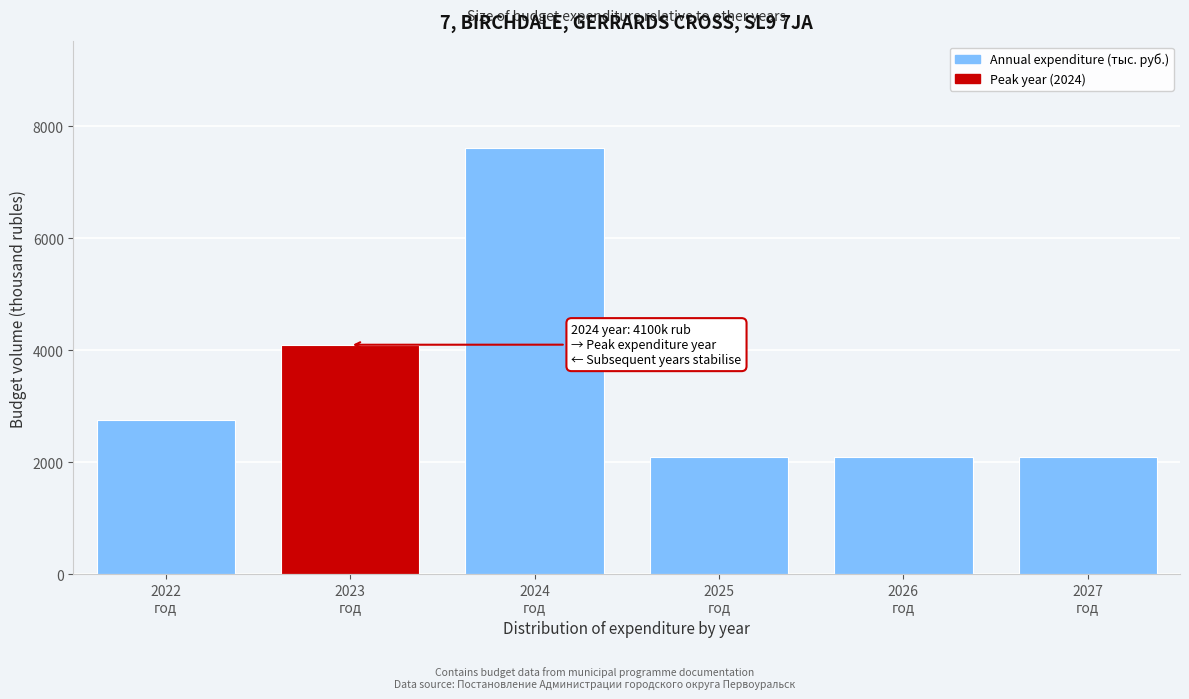

Reading right to left, list all the values displayed in this chart.

2100.0	2100.0	2100.0	7610.4	4100.0	2750.0